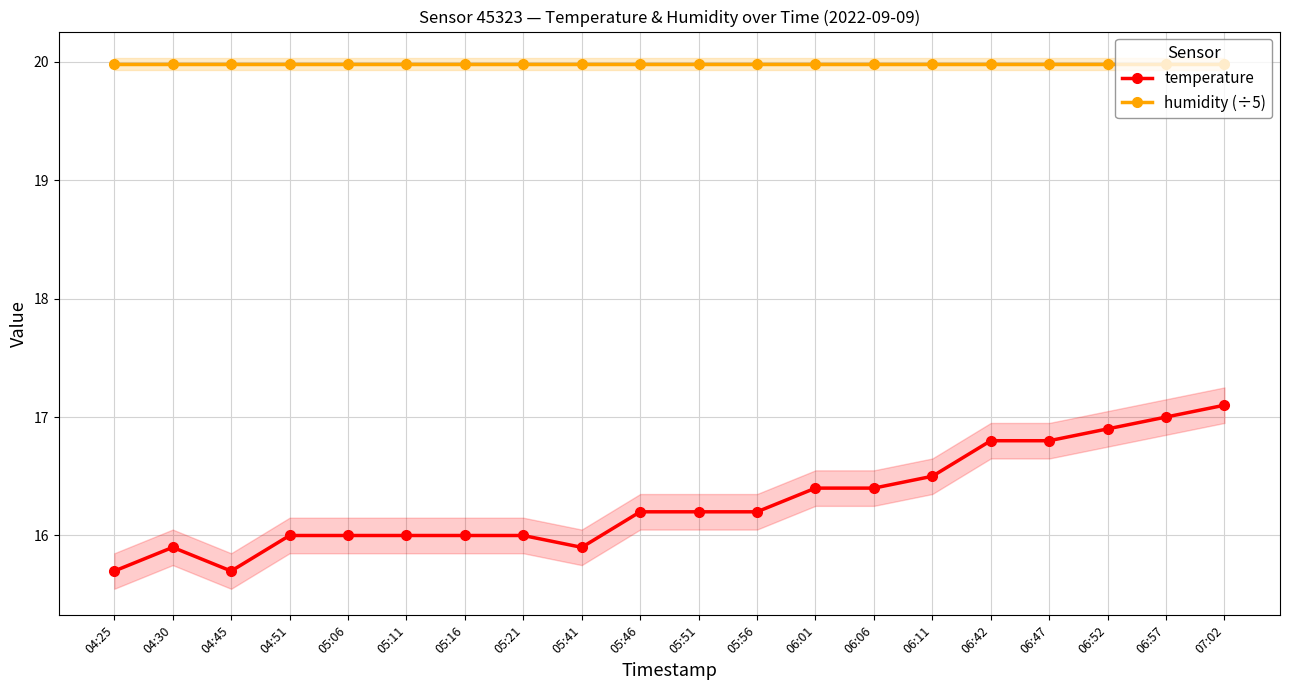

What is the label of the 16th point from the left?

06:42